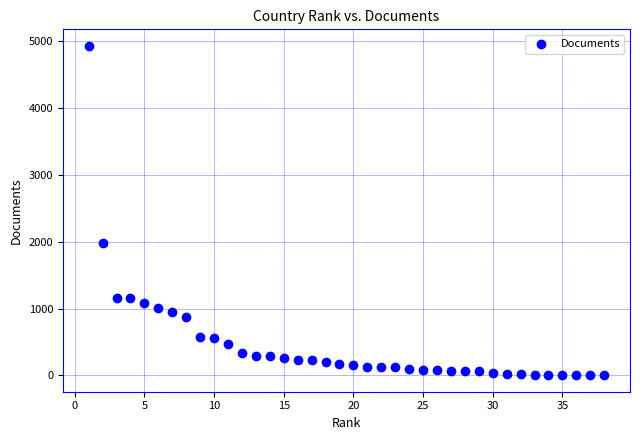

What Y value in the scatter plot is closest to 2468?

1983